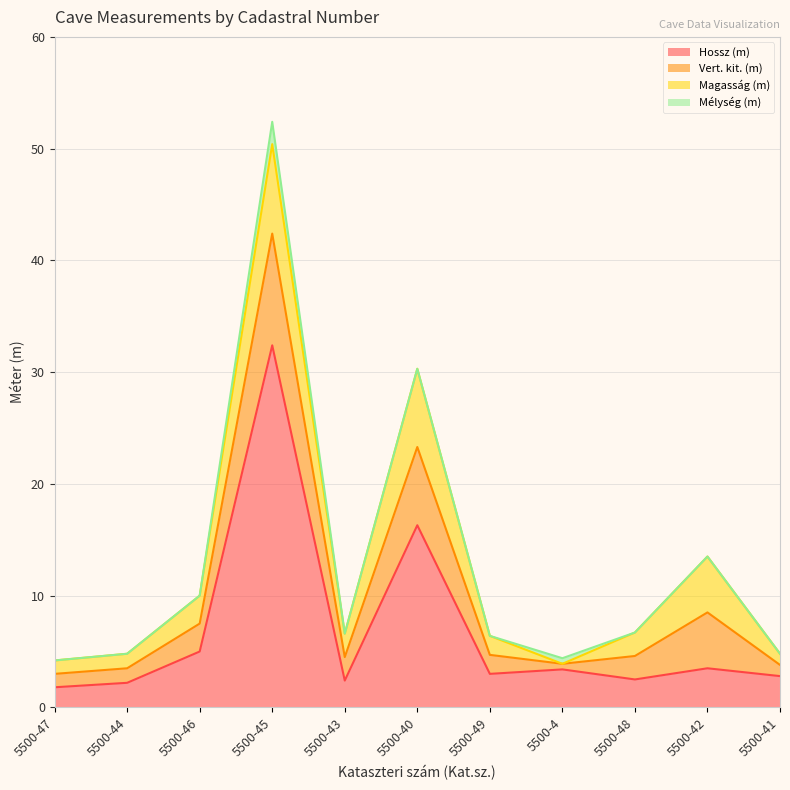

Rank the categories by Hossz (m) value from highest to lowest.

5500-45, 5500-40, 5500-46, 5500-42, 5500-4, 5500-49, 5500-41, 5500-48, 5500-43, 5500-44, 5500-47